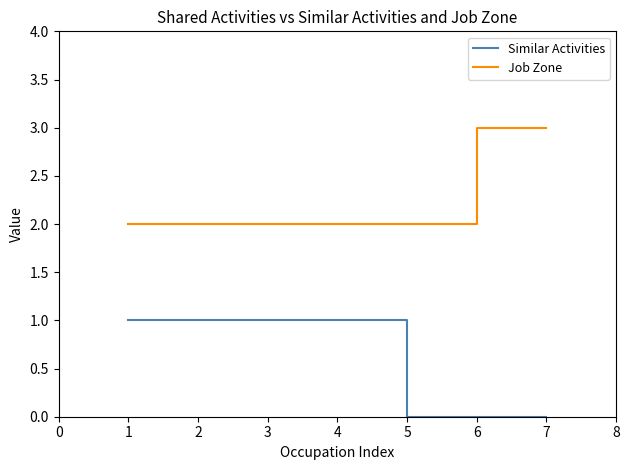

Rank the series by their average value, from lowest to highest.

Similar Activities, Job Zone